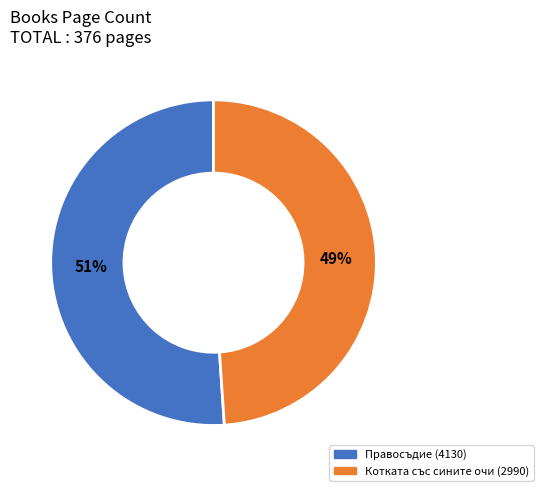

To the nearest percent, what is the difference between the largest and smallest slice percentages?

2%